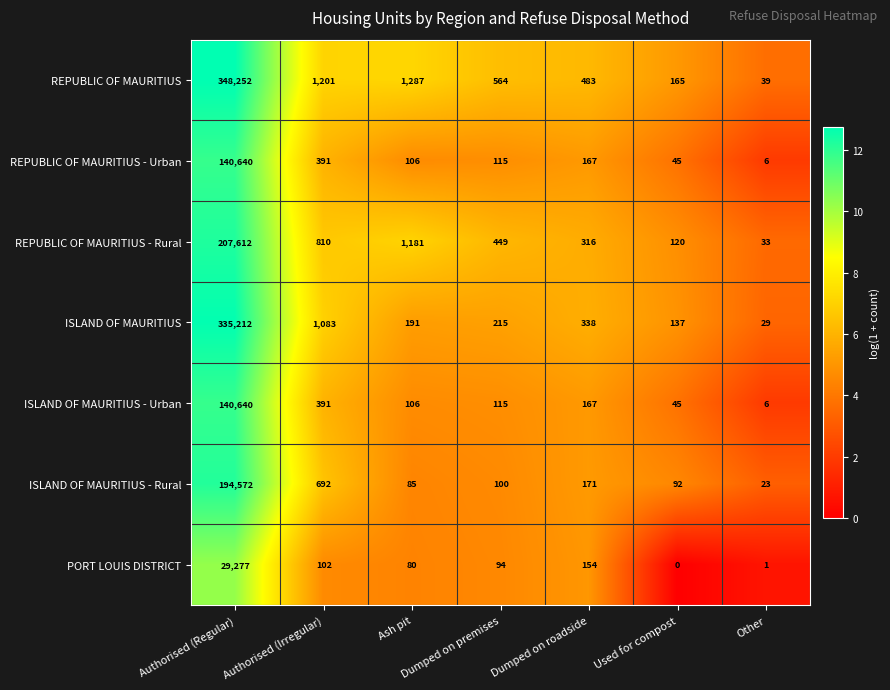

True or false: REPUBLIC OF MAURITIUS - Urban has a value of 195 at Dumped on premises.

False